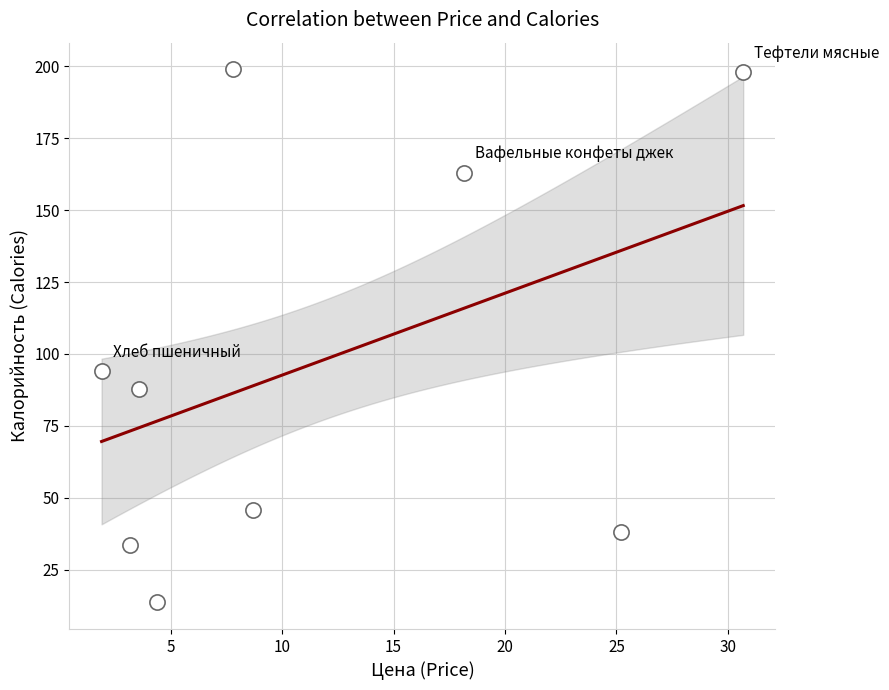

What Y value in the scatter plot is closest to 106?

94.0